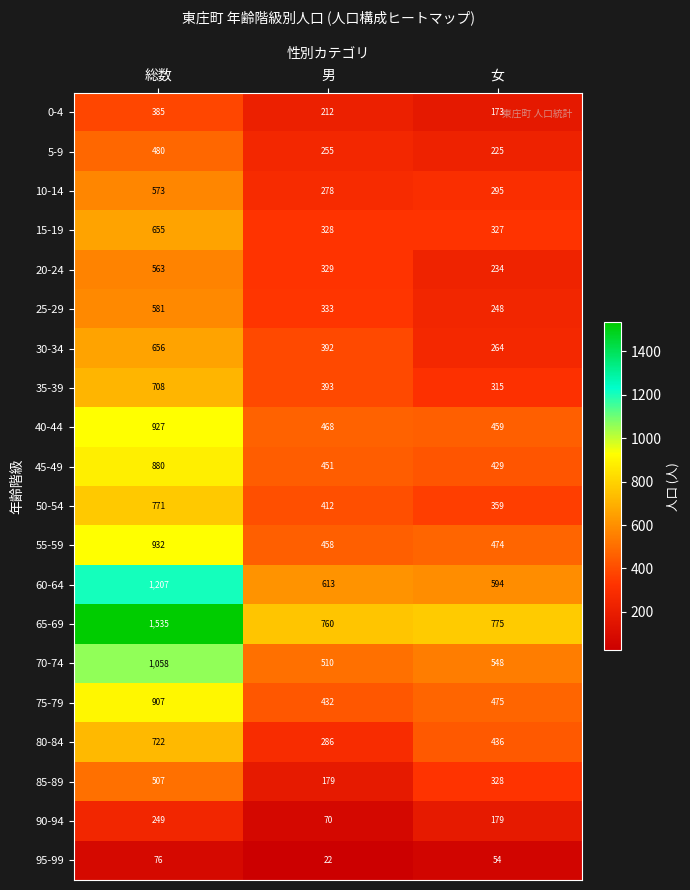

The value of 50-54 at 総数 is 238. True or false?

False